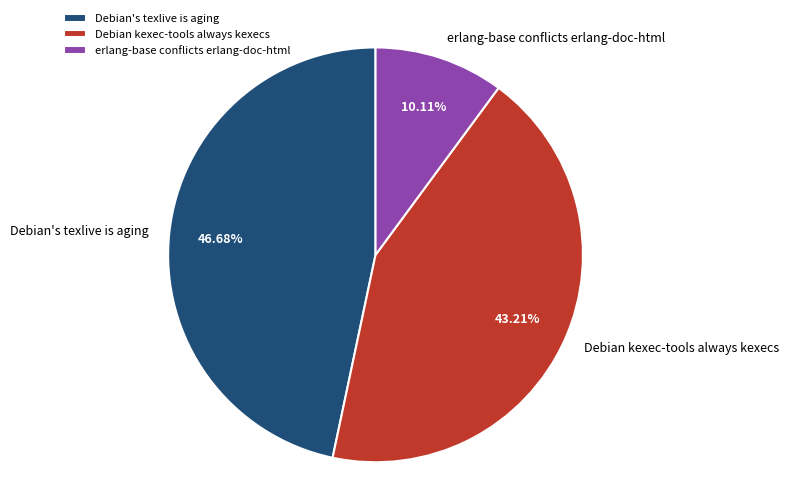

What is the smallest slice in the pie chart?

erlang-base conflicts erlang-doc-html